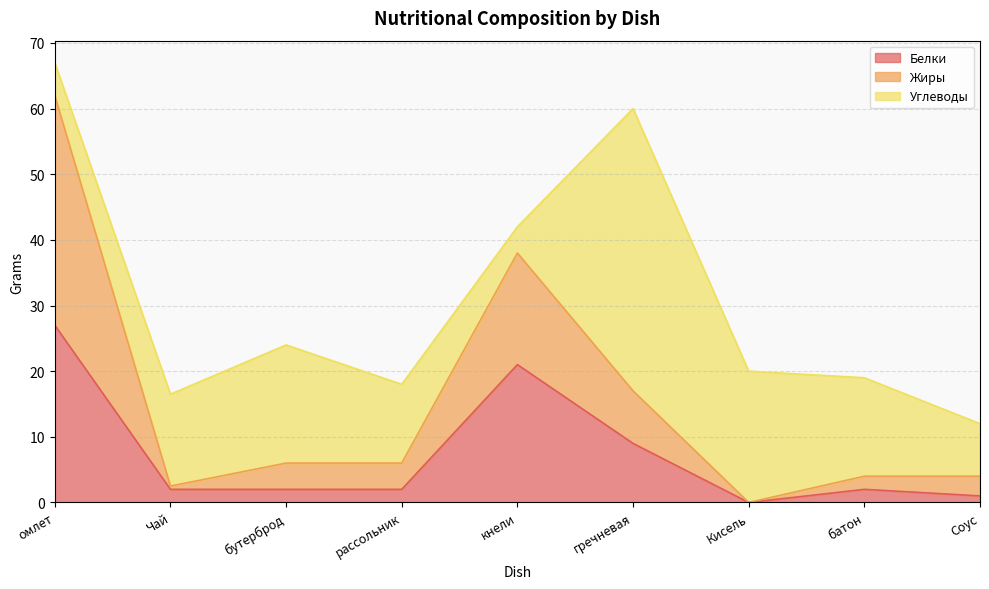

At which category is the sum across all series the highest?

омлет